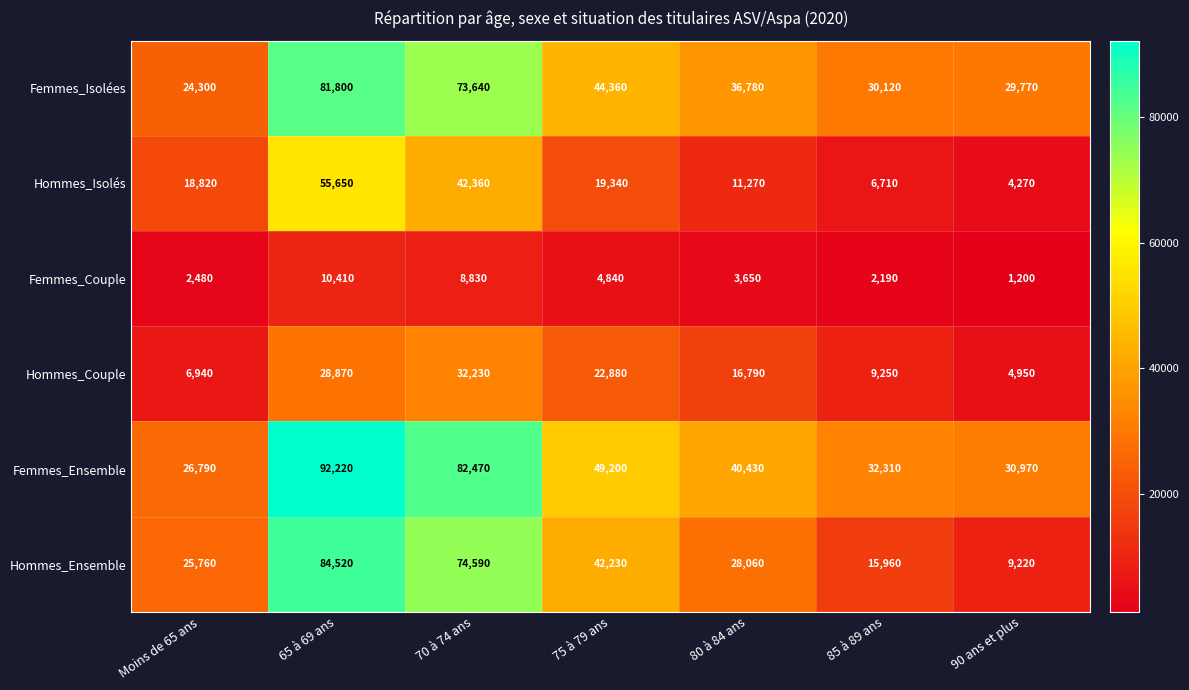

What is the average value of the Femmes_Couple series?

4800